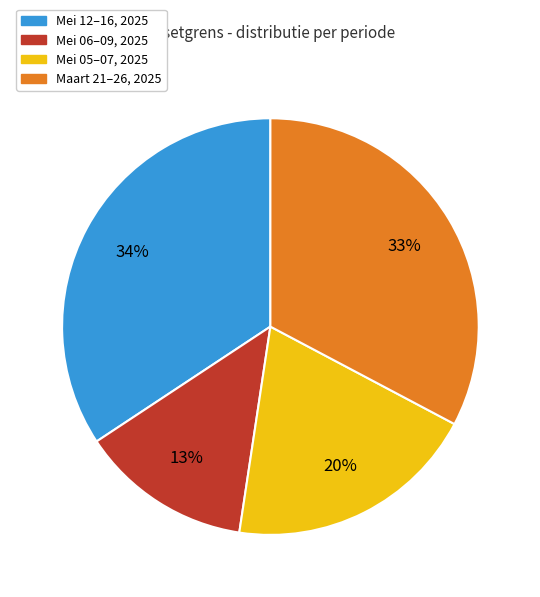

How many segments does this pie chart have?

4